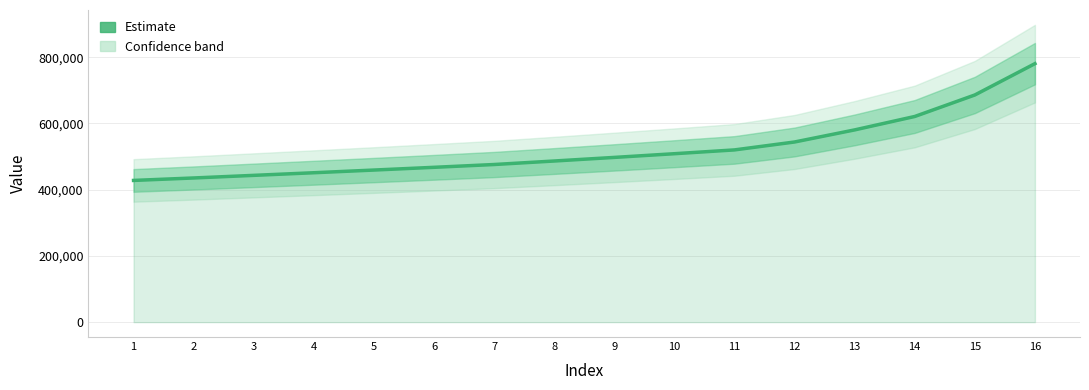

Which label corresponds to the largest value in the chart?

16